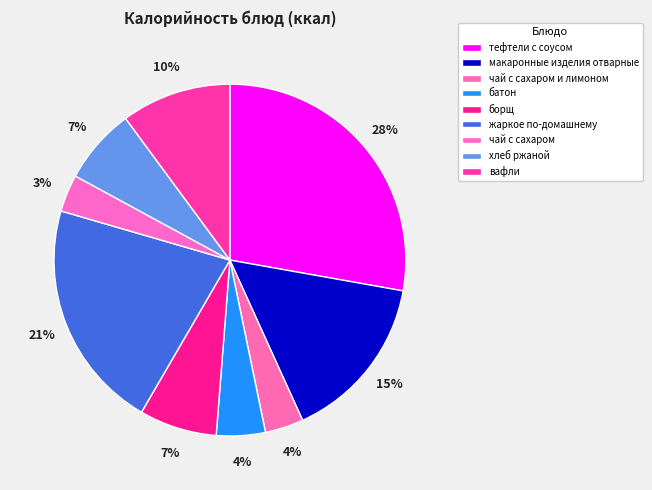

Does батон represent more than half of the total?

No